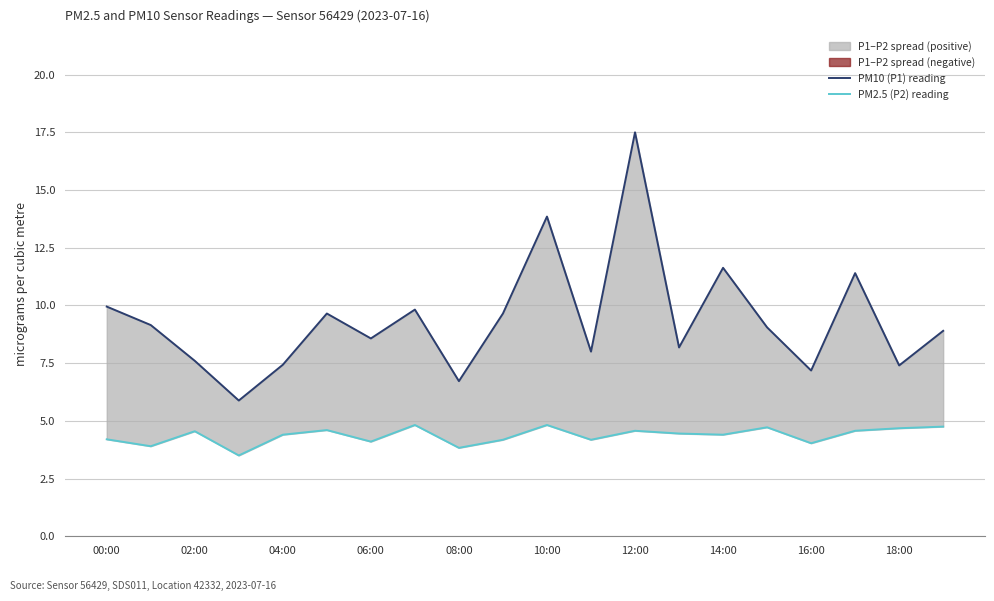

True or false: PM10 (P1) reading and PM2.5 (P2) reading intersect in this chart.

False